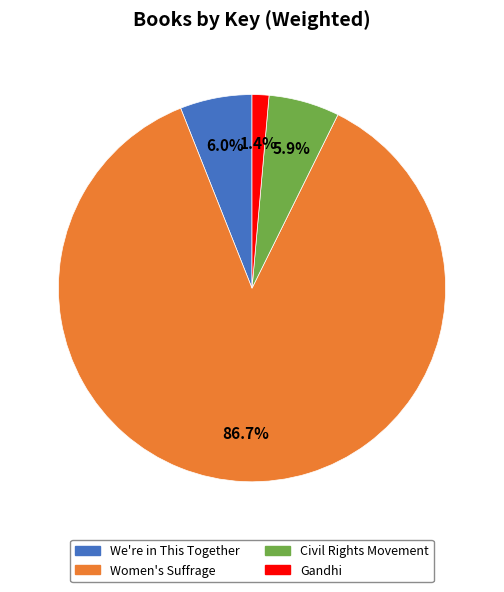

True or false: Women's Suffrage accounts for 77% of the total.

False